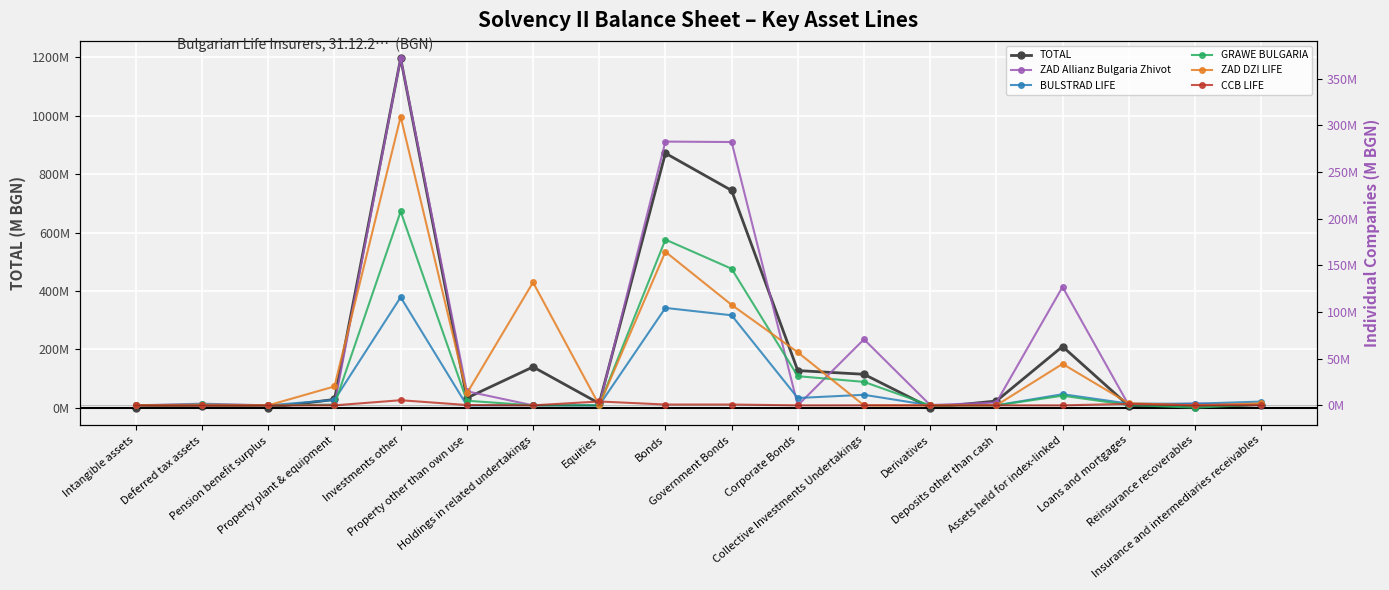

Which series ends up on top after the final intersection of ZAD Allianz Bulgaria Zhivot and ZAD DZI LIFE?

ZAD DZI LIFE